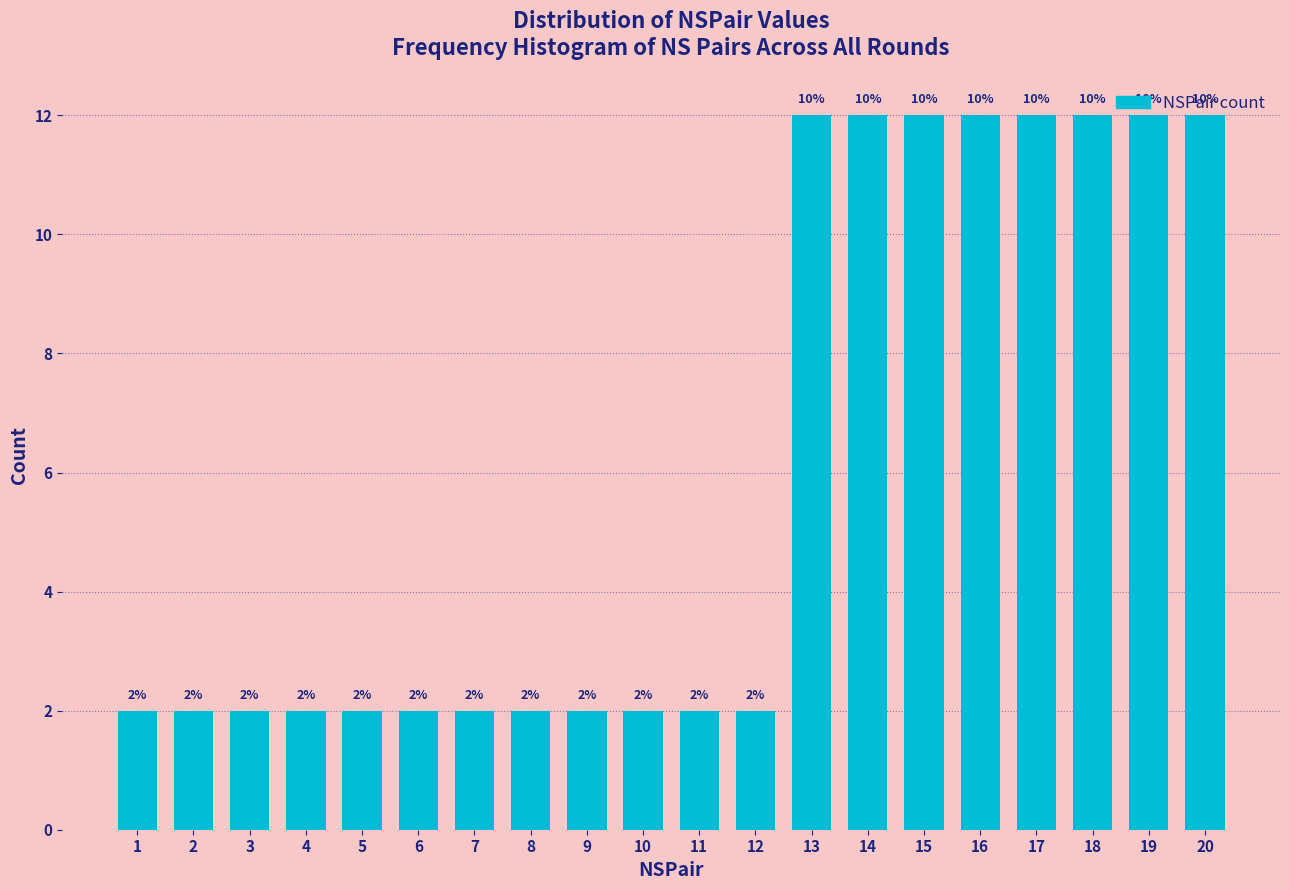

What is the greatest value displayed?

12